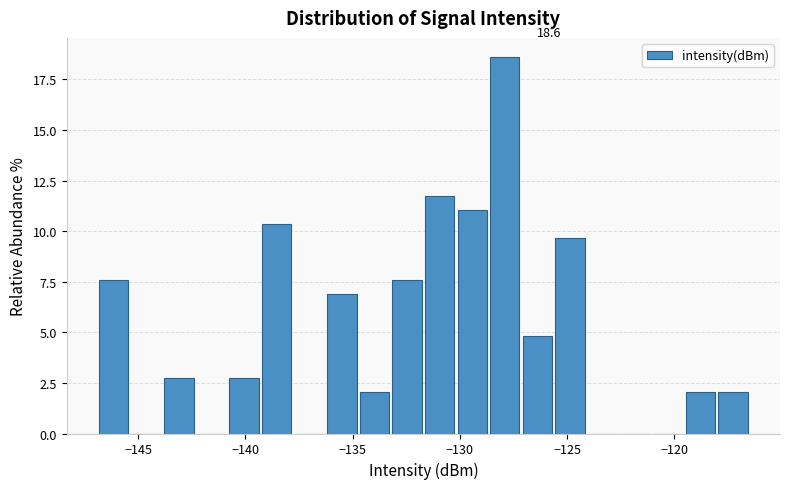

Around what value on the x-axis is the tallest bar? Give the approximate position of its centre, as read against the axis.

-128.0